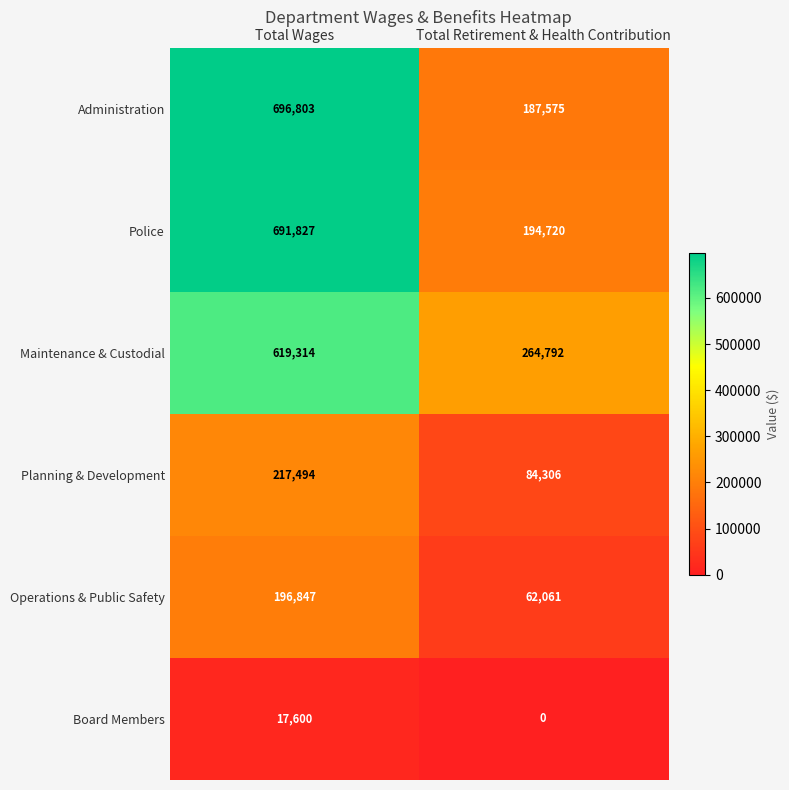

How many series are shown in this chart?

6